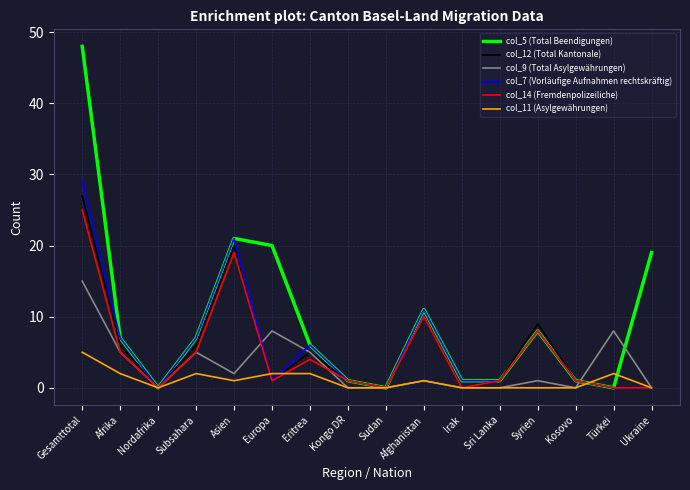

Is the value of col_14 (Fremdenpolizeiliche) at Syrien greater than the value of col_11 (Asylgewährungen) at Sri Lanka?

Yes